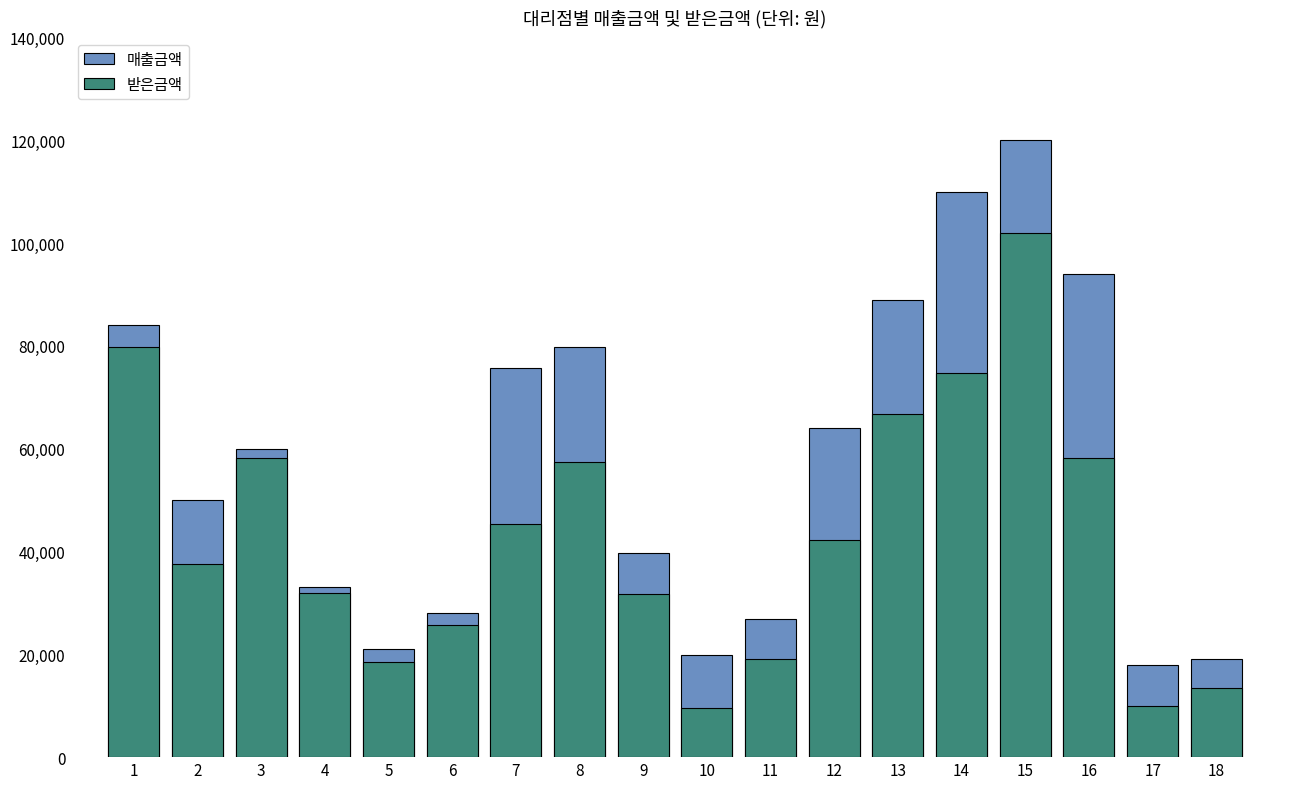

Between 18 and 8, which is larger?

8